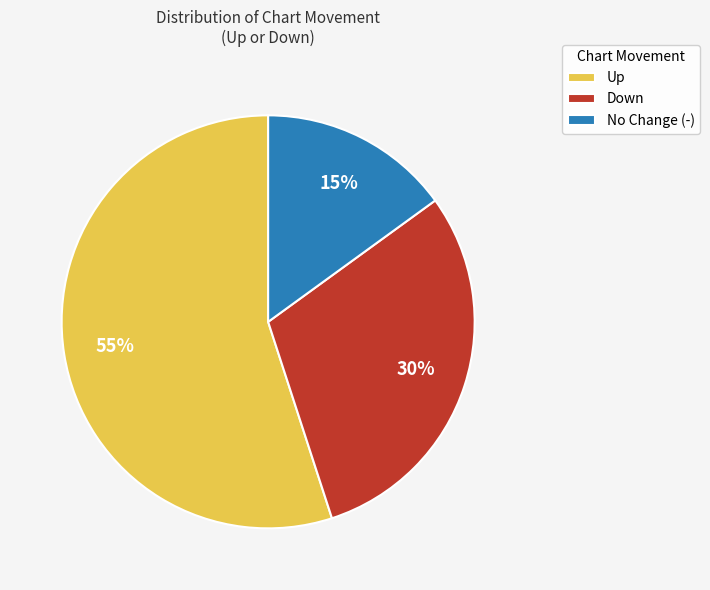

How many slices are in this pie chart?

3